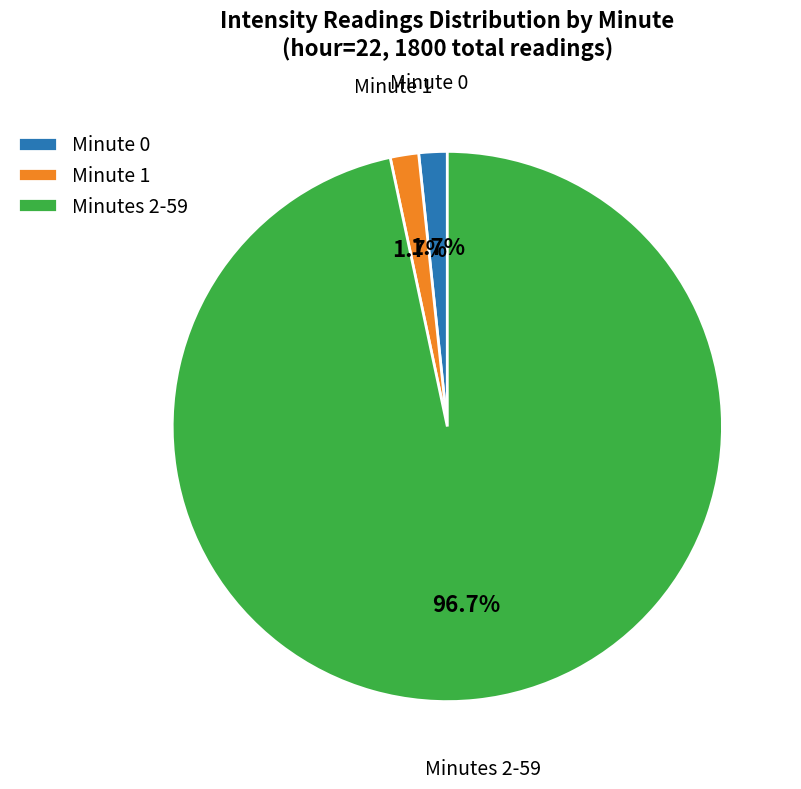

Is the sum of Minute 0 and Minute 1 greater than half?

No